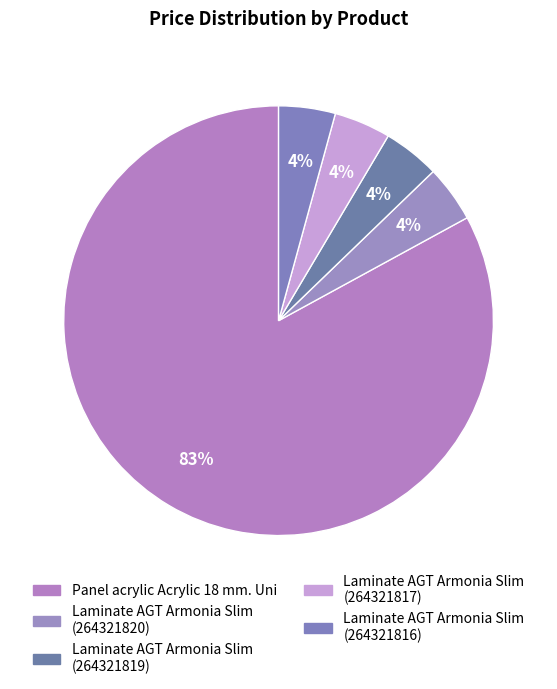

How many slices are in this pie chart?

5